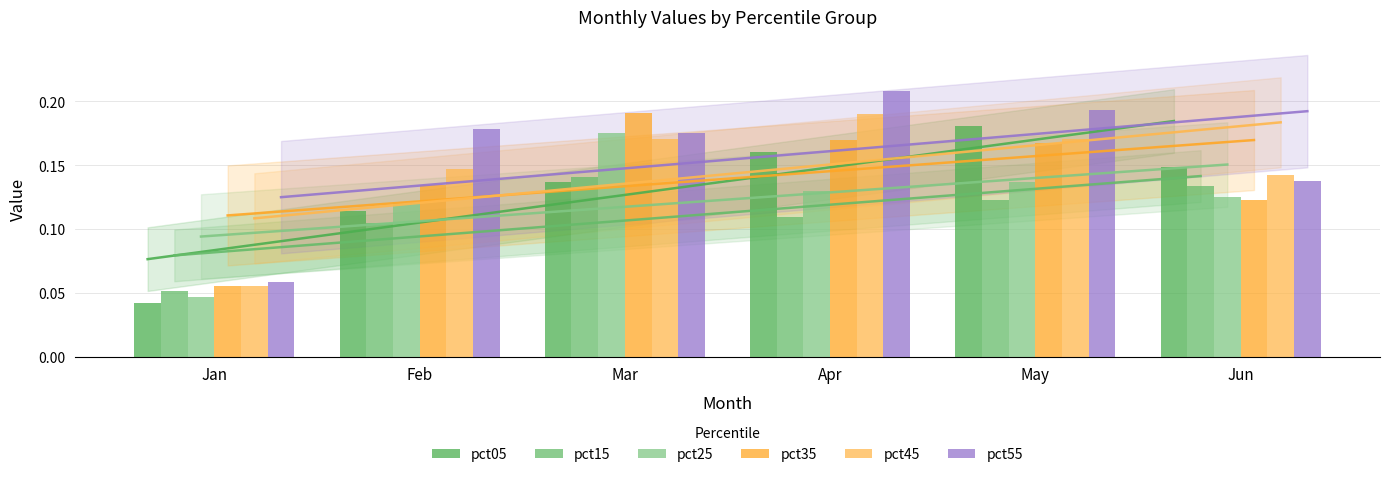

Are the bars horizontal?

No